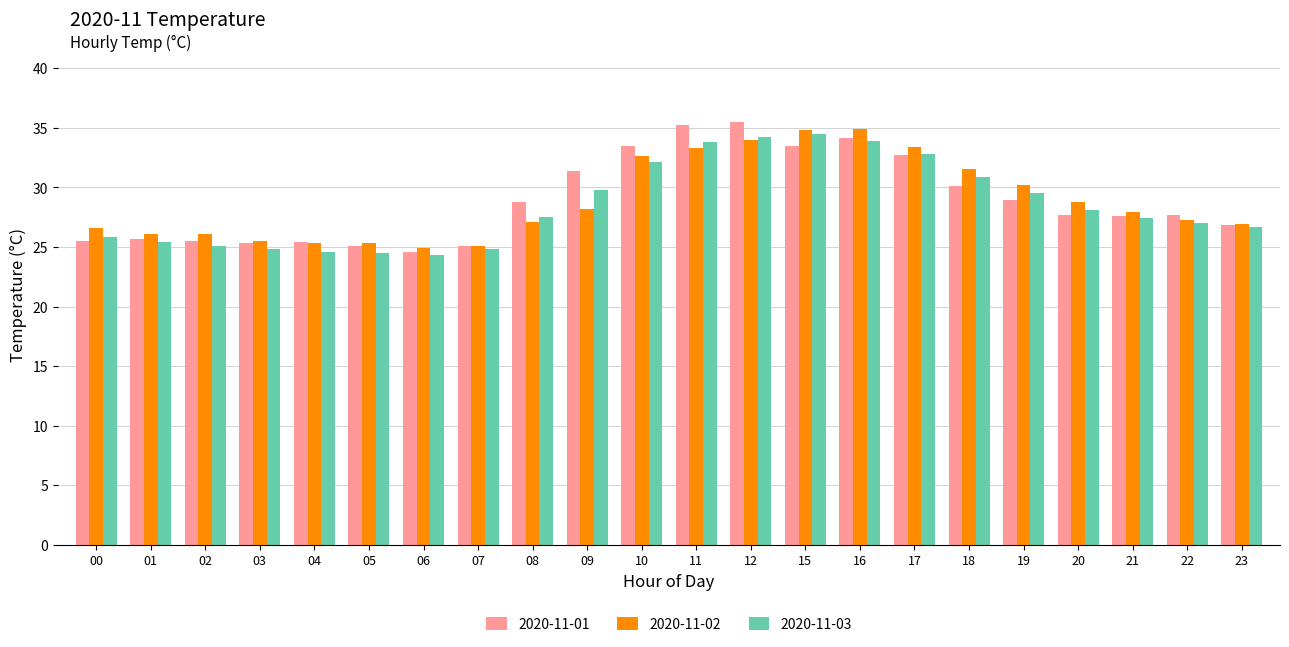

What is the value of the 2020-11-01 bar at the 11th from the left?

33.5